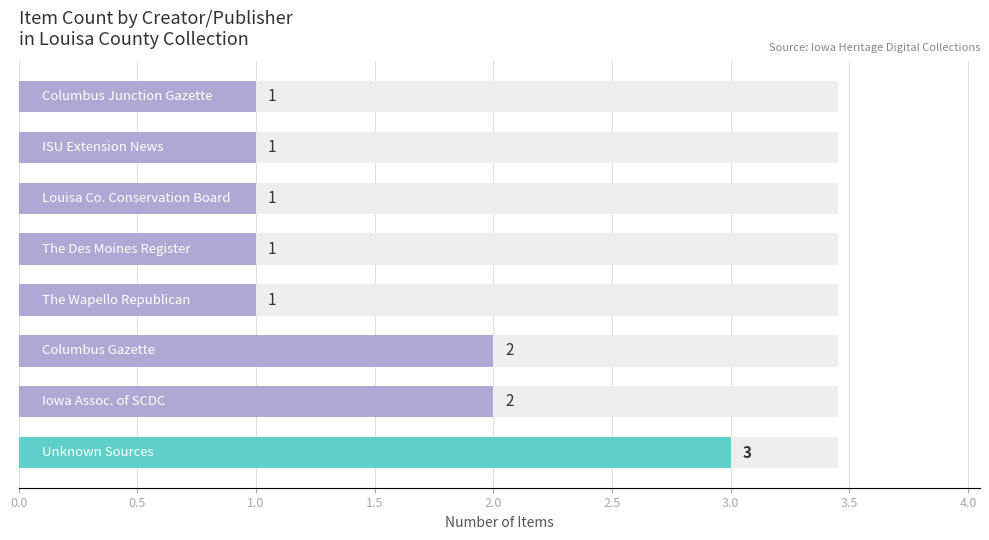

The chart shows a value of 2 at 0.0. True or false?

False